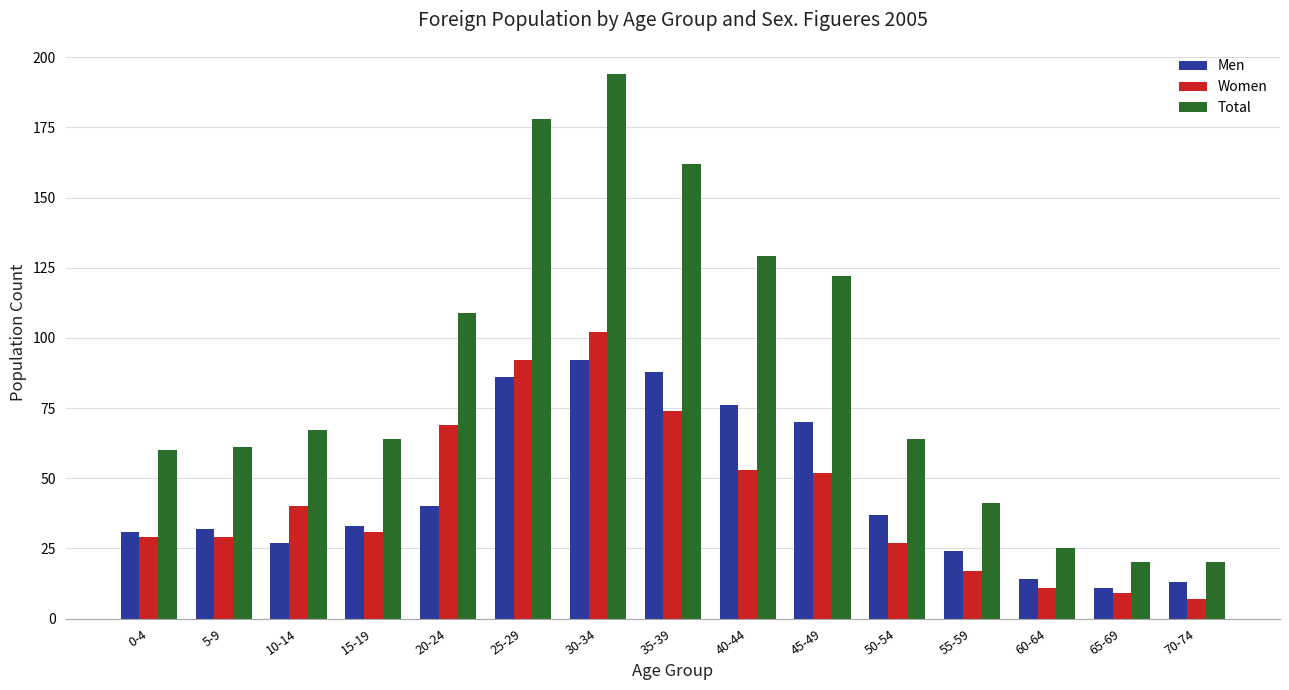

Which category has the lowest value in the Women series?

70-74